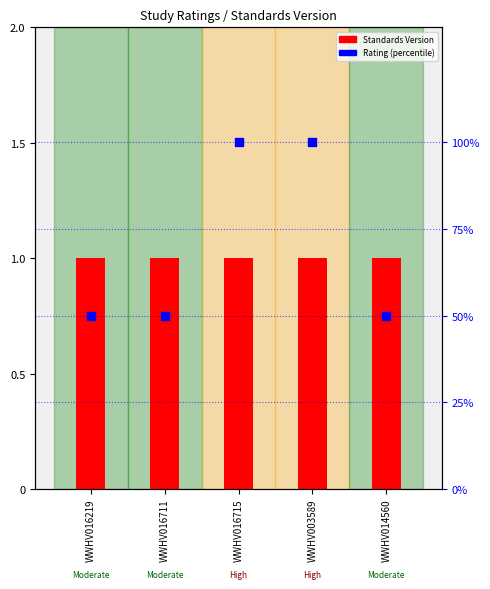

What is the total value across all series at WWHV014560?

51